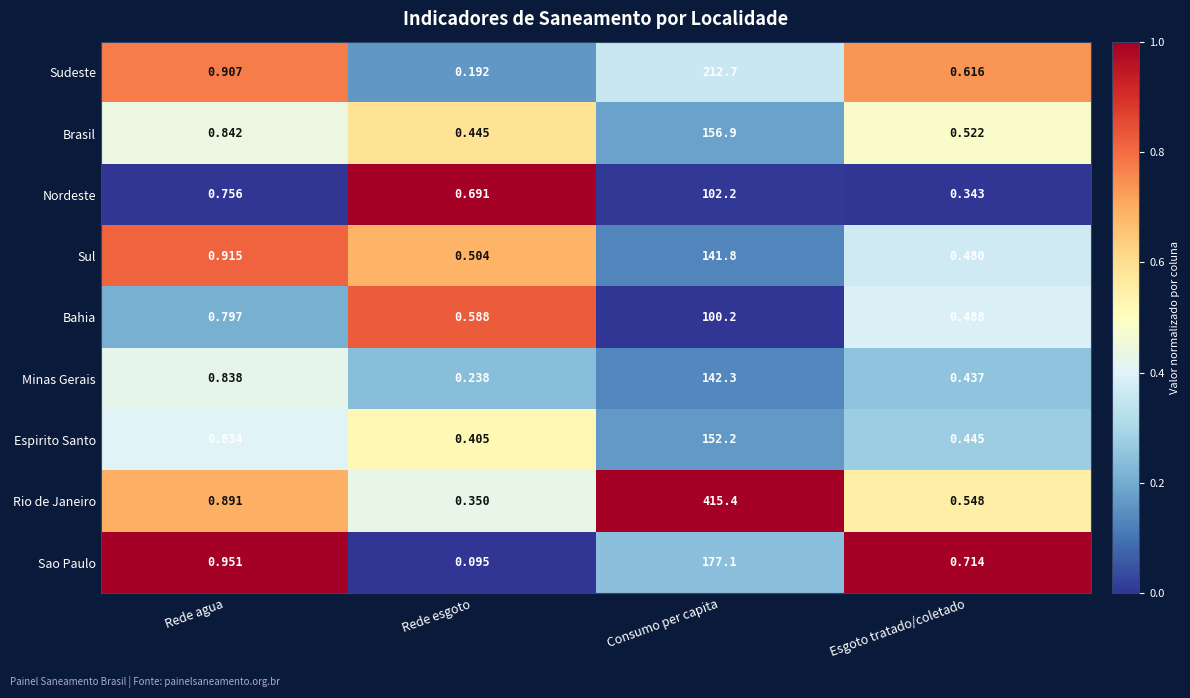

Is the value of Espirito Santo at Rede agua greater than the value of Nordeste at Rede agua?

Yes